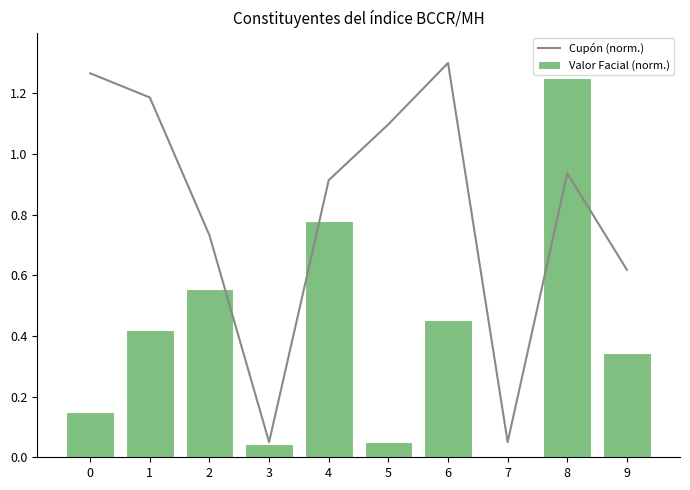

At which category does the chart reach its minimum across all series?

7